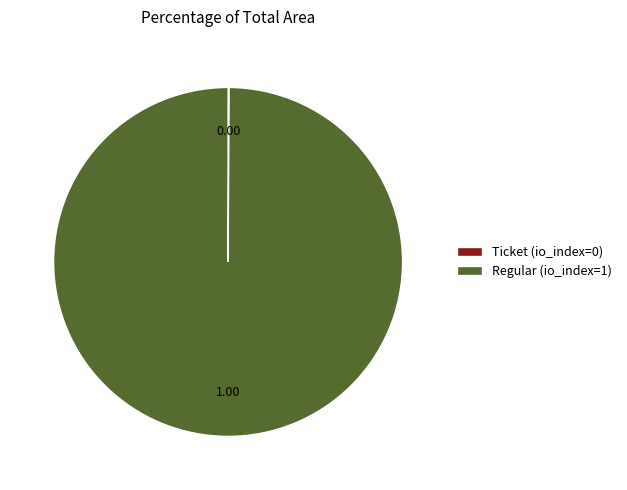

Which slice represents more than half of the pie?

Regular (io_index=1)